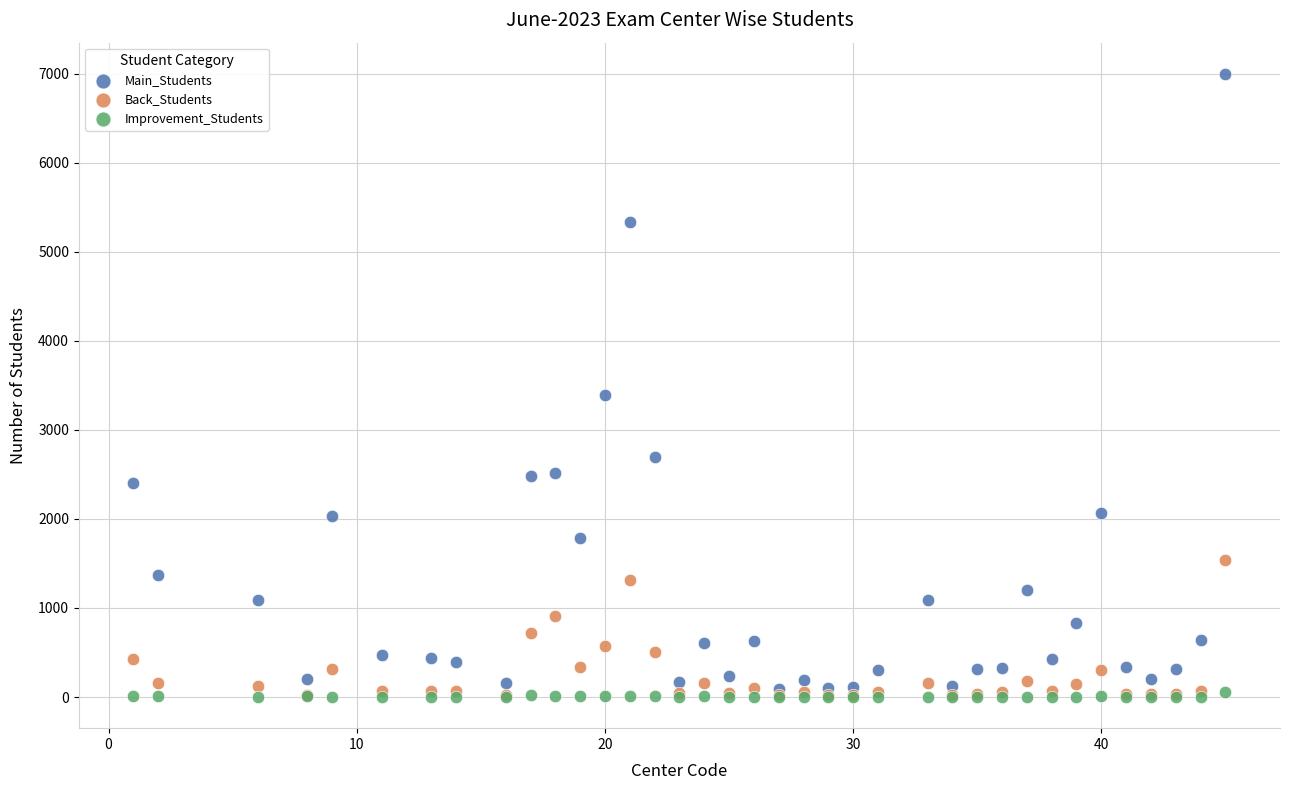

Across all series, what Y value is closest to 3500?

3392